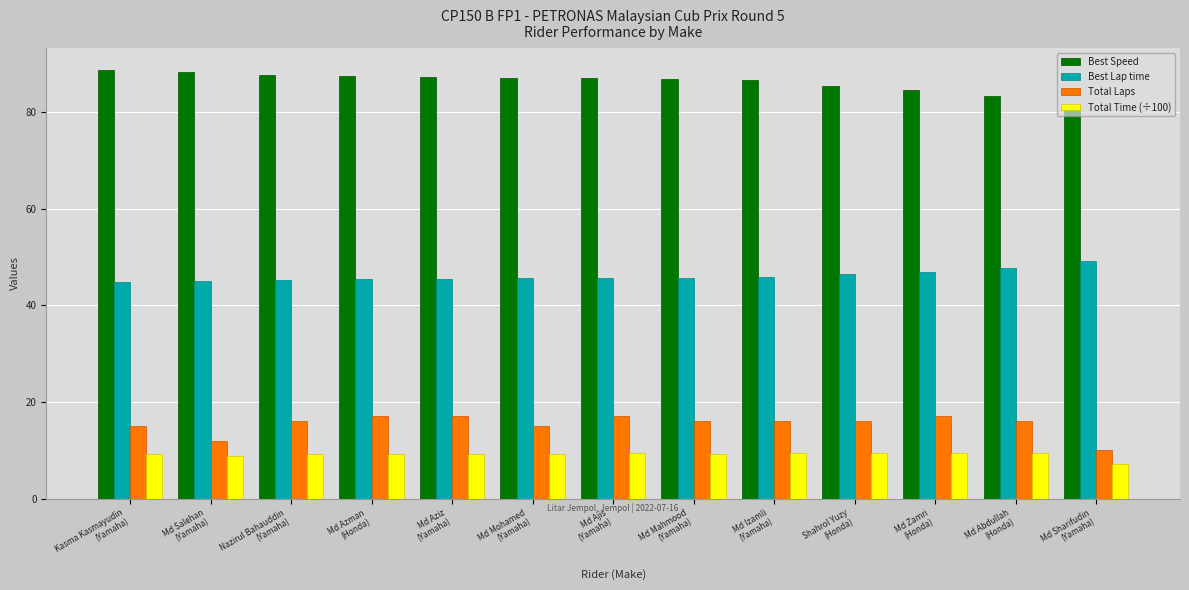

What is the greatest value displayed?

88.8